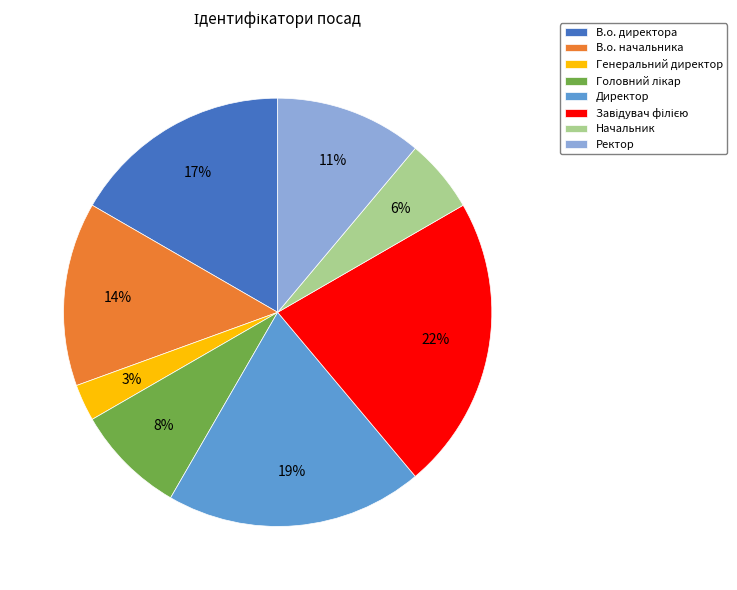

How many slices are in this pie chart?

8